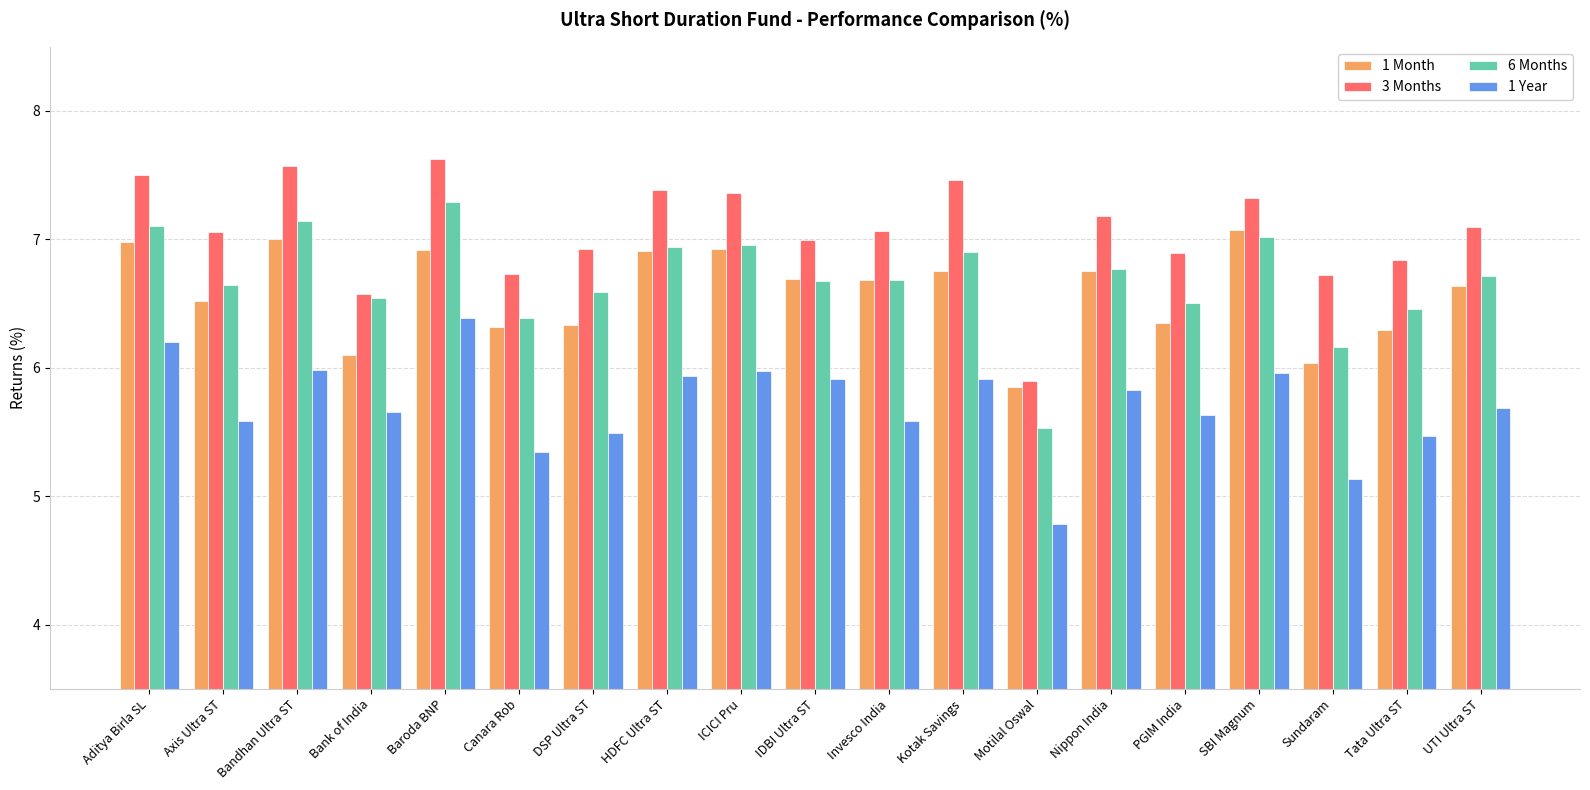

The 3 Months series shows 7.2 at Nippon India. True or false?

True